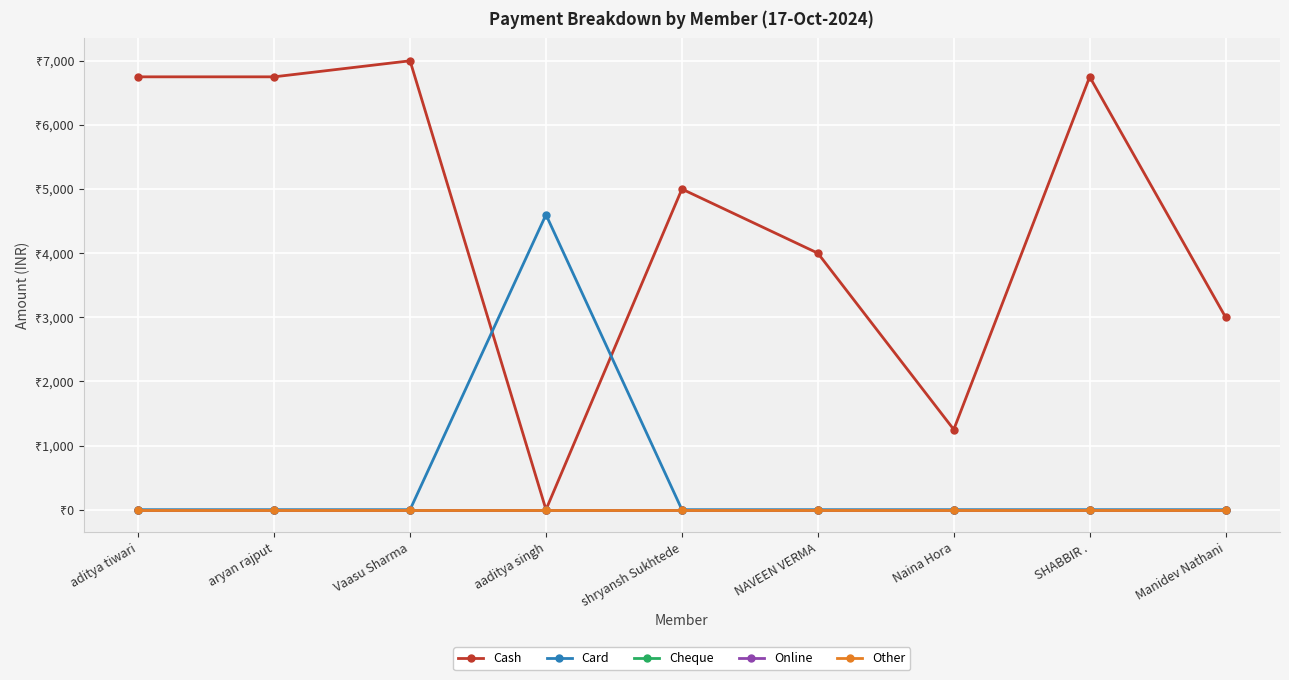

Is this an area chart (filled region under the line)?

No